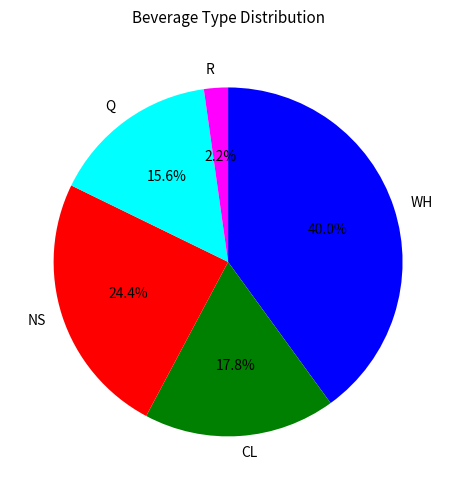

To the nearest percent, what percentage of the pie is R?

2%